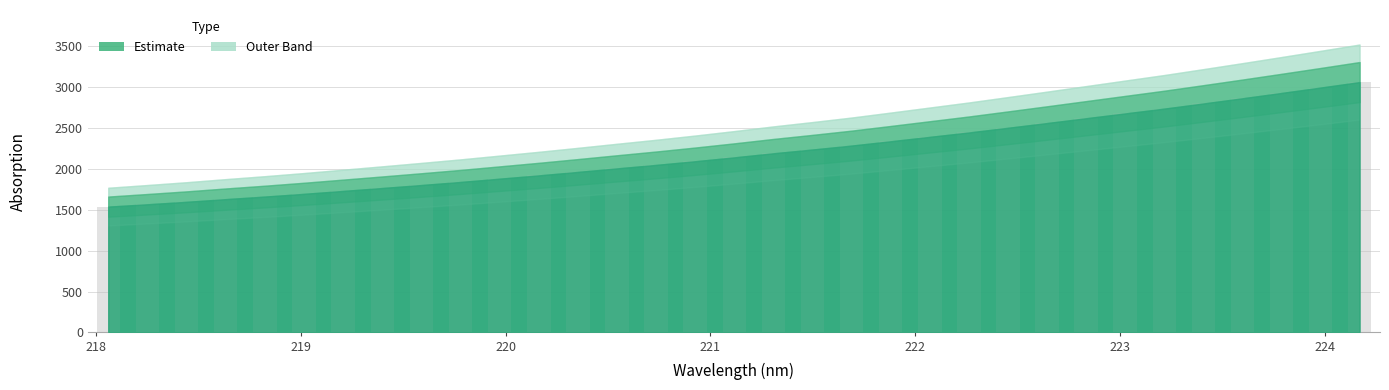

Where is the data nearest to the value 2299?

221.6902